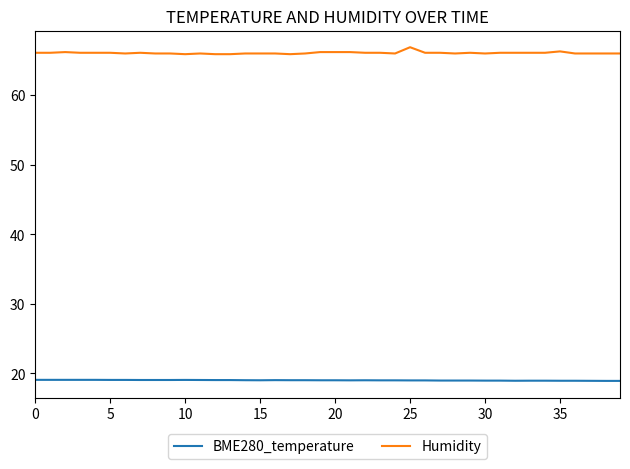

Which series has the widest spread of values?

Humidity